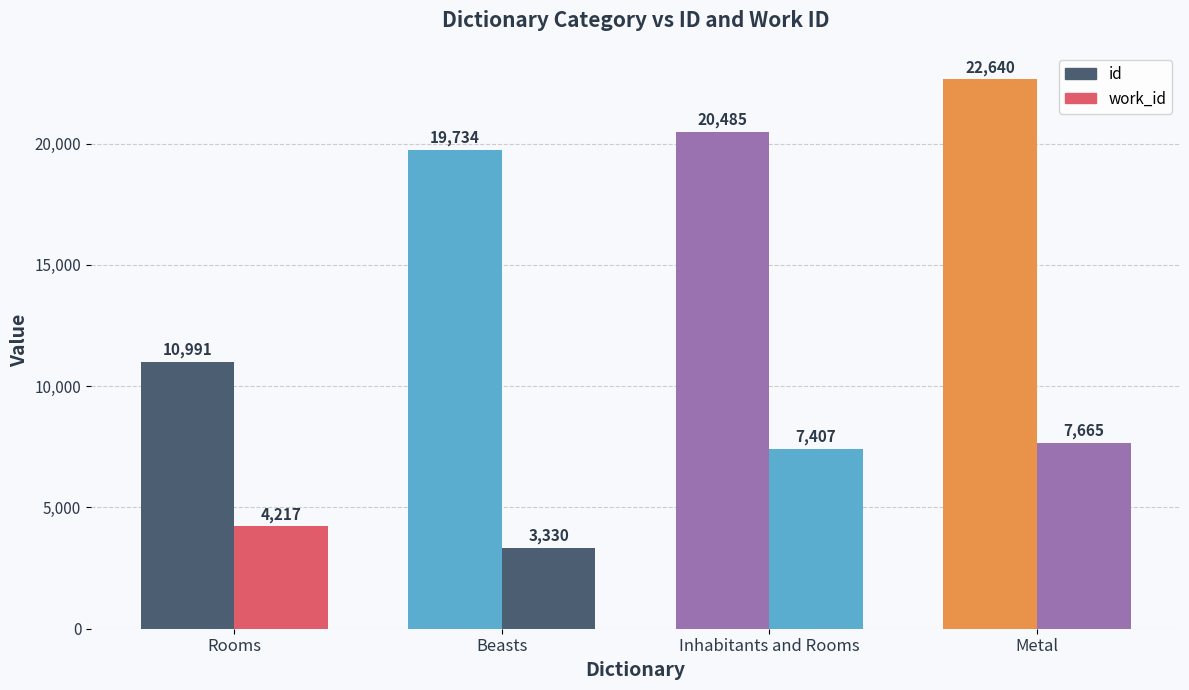

Rank the series by their average value, from highest to lowest.

id, work_id